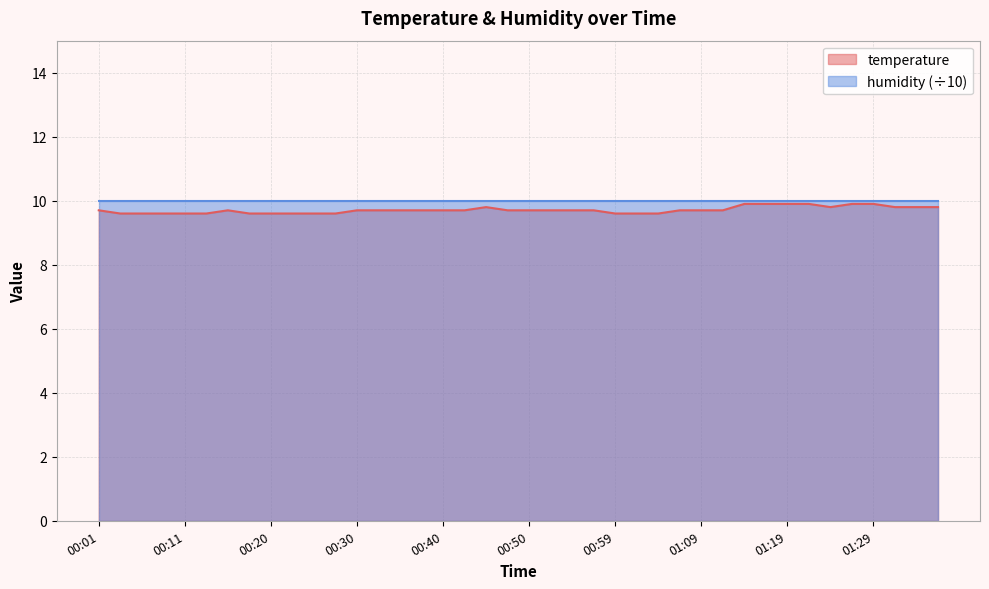

The chart shows a value of 5.0 at 00:50. True or false?

False